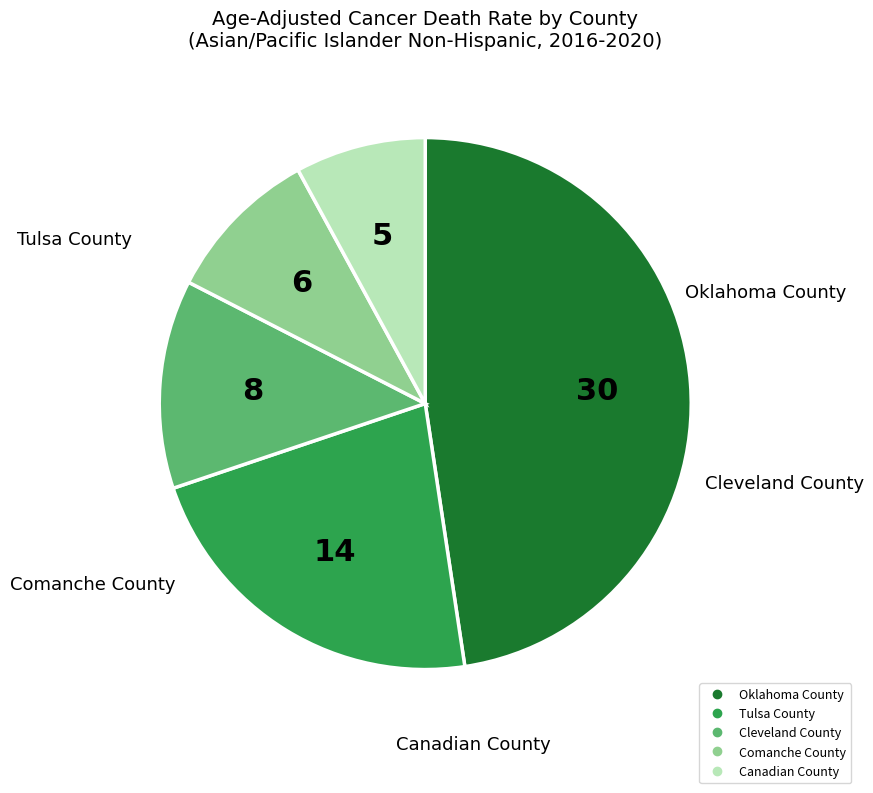

Is there any slice that represents more than half of the pie?

No